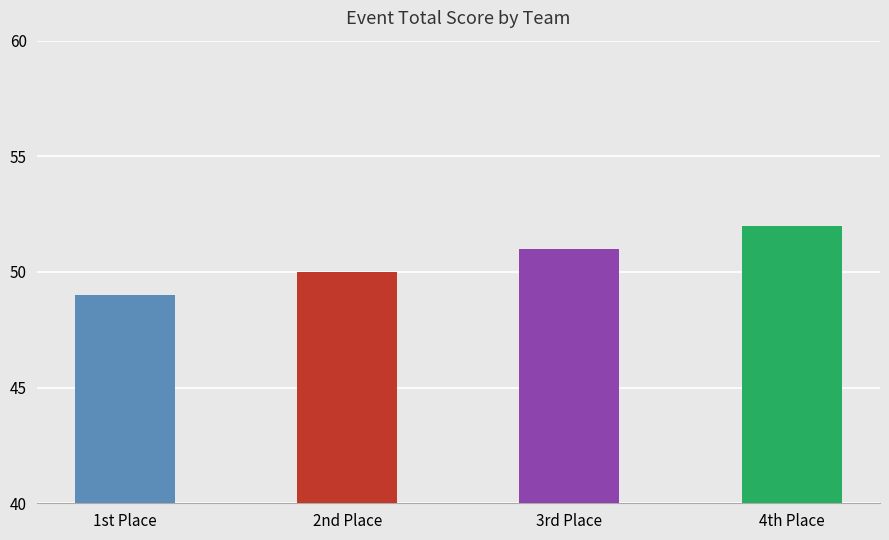

How many bars are there in total?

4